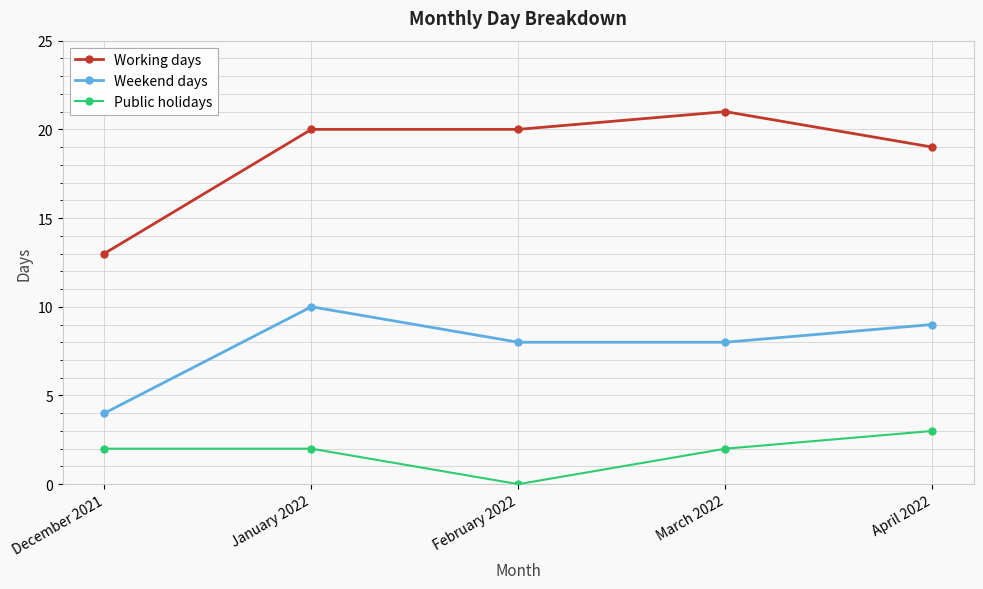

At how many categories does at least one series exceed 3?

5